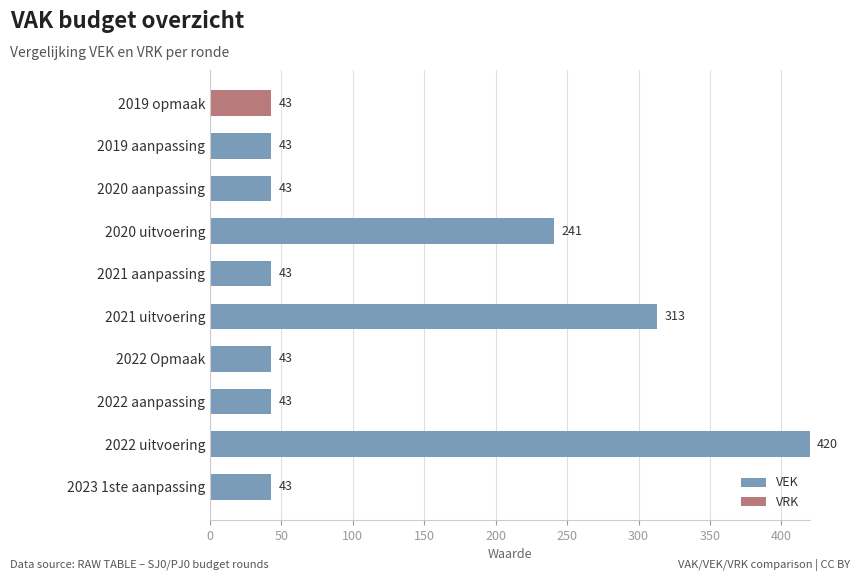

The value of VEK at 2019 aanpassing is 65. True or false?

False